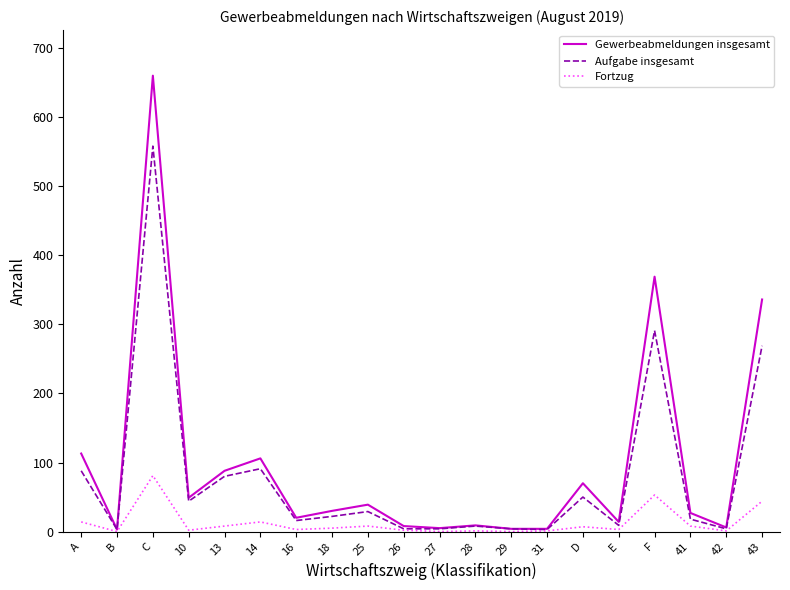

At which category does Aufgabe insgesamt reach its first local valley?

B